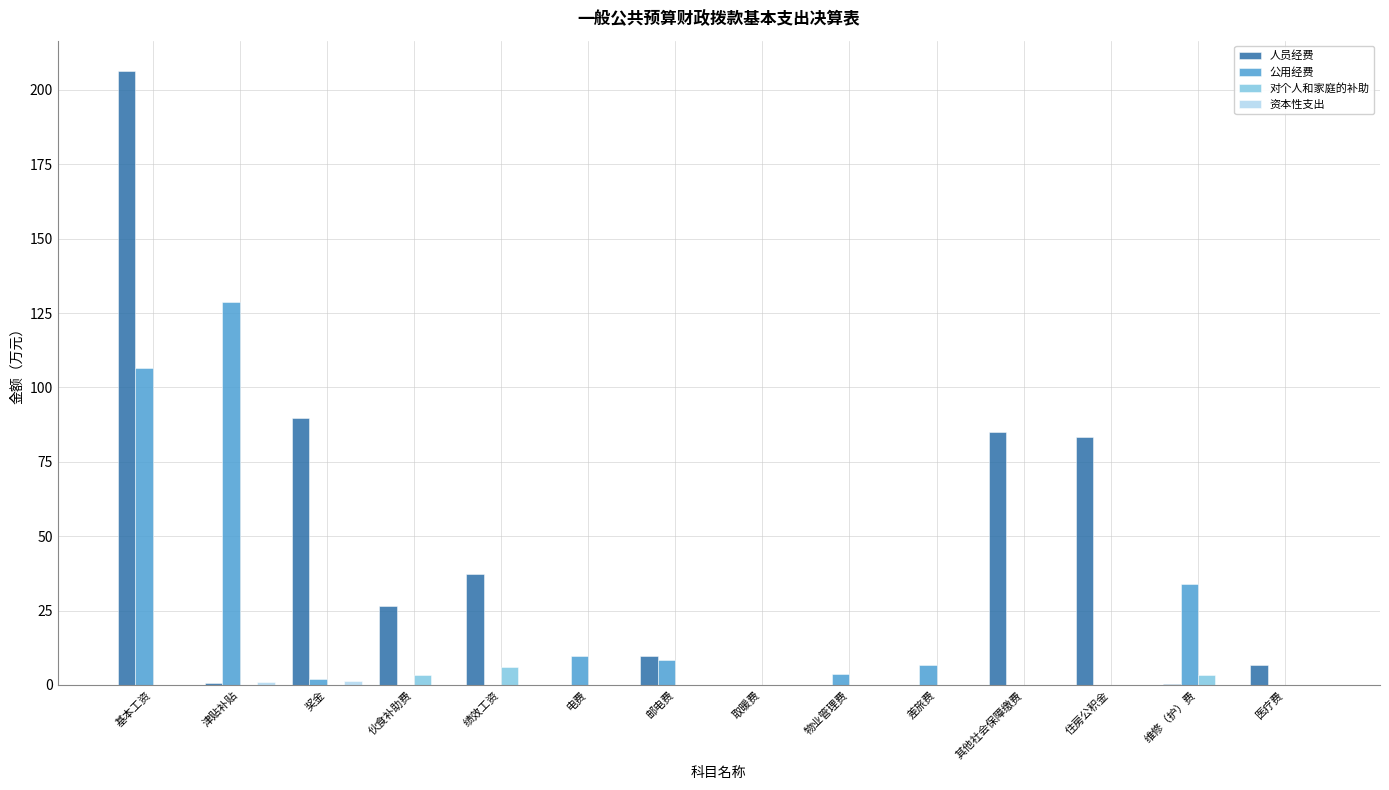

Which label corresponds to the largest value in the chart?

基本工资